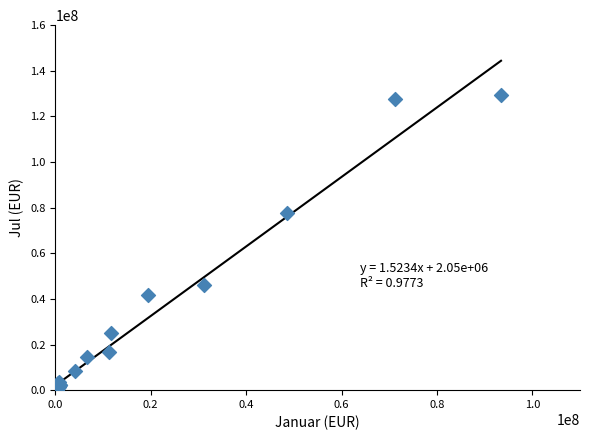

What Y value in the scatter plot is closest to 64702582?

77525685.5